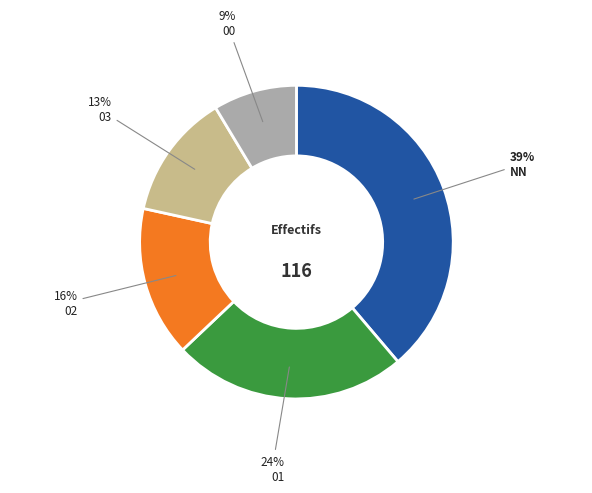

Is the sum of NN and 00 greater than half?

No